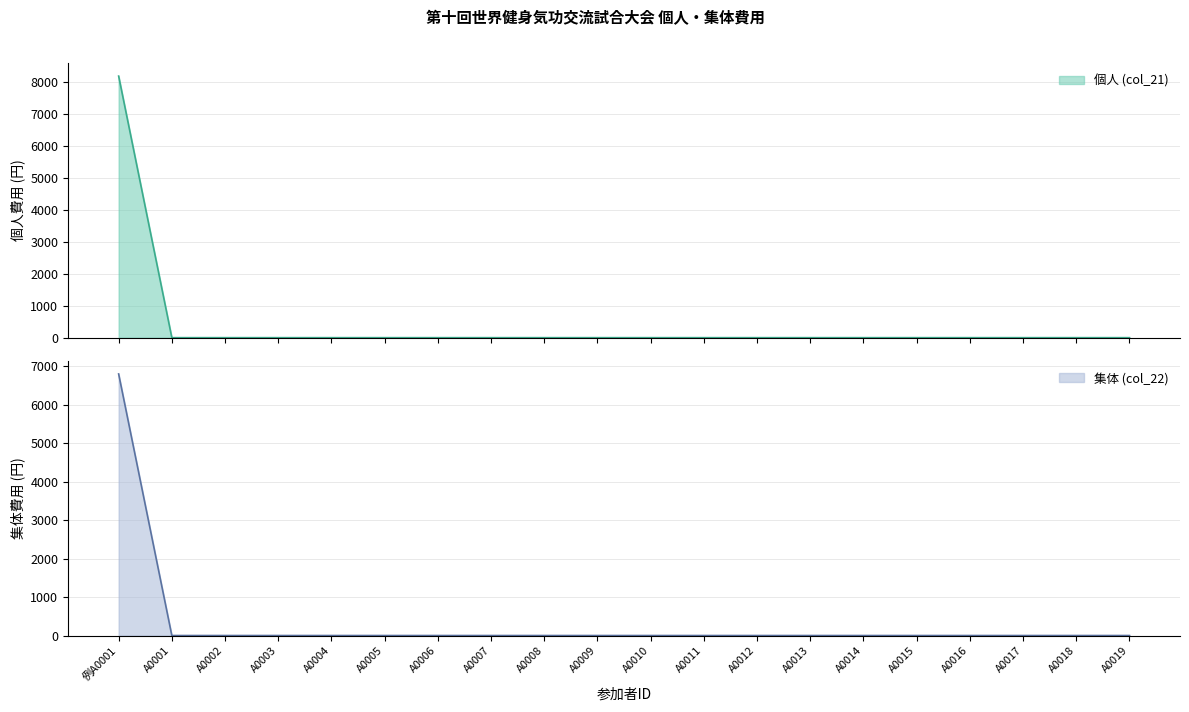

At which label does 集体 (col_22) reach its peak?

例A0001